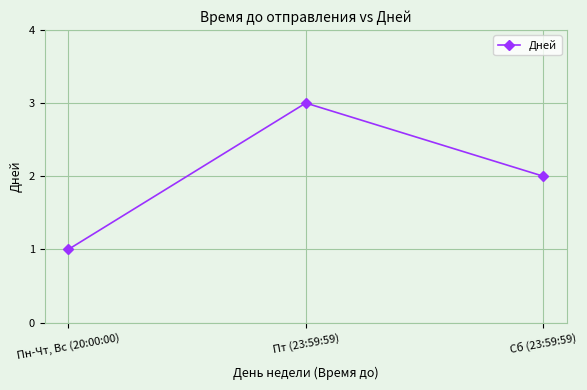

Which label corresponds to the smallest value in the chart?

Пн-Чт, Вс (20:00:00)